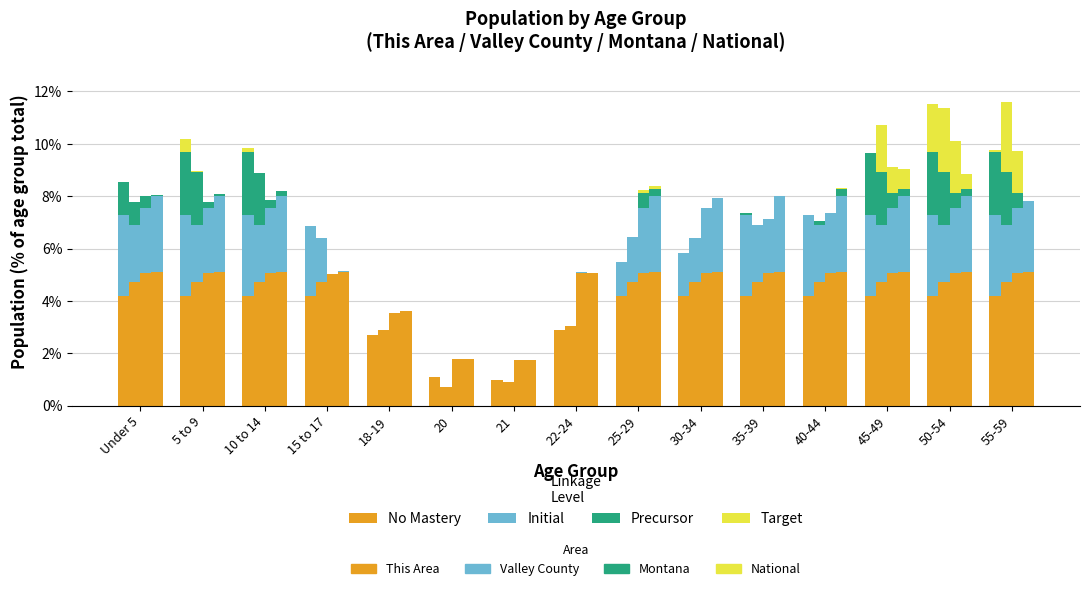

Where is Target nearest to the value 0?

Under 5